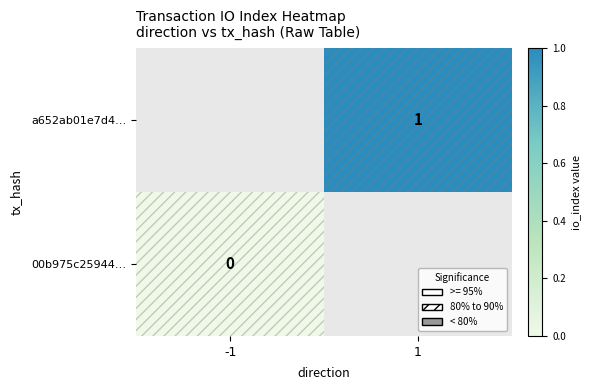

Which has a higher value, -1 or 1?

1